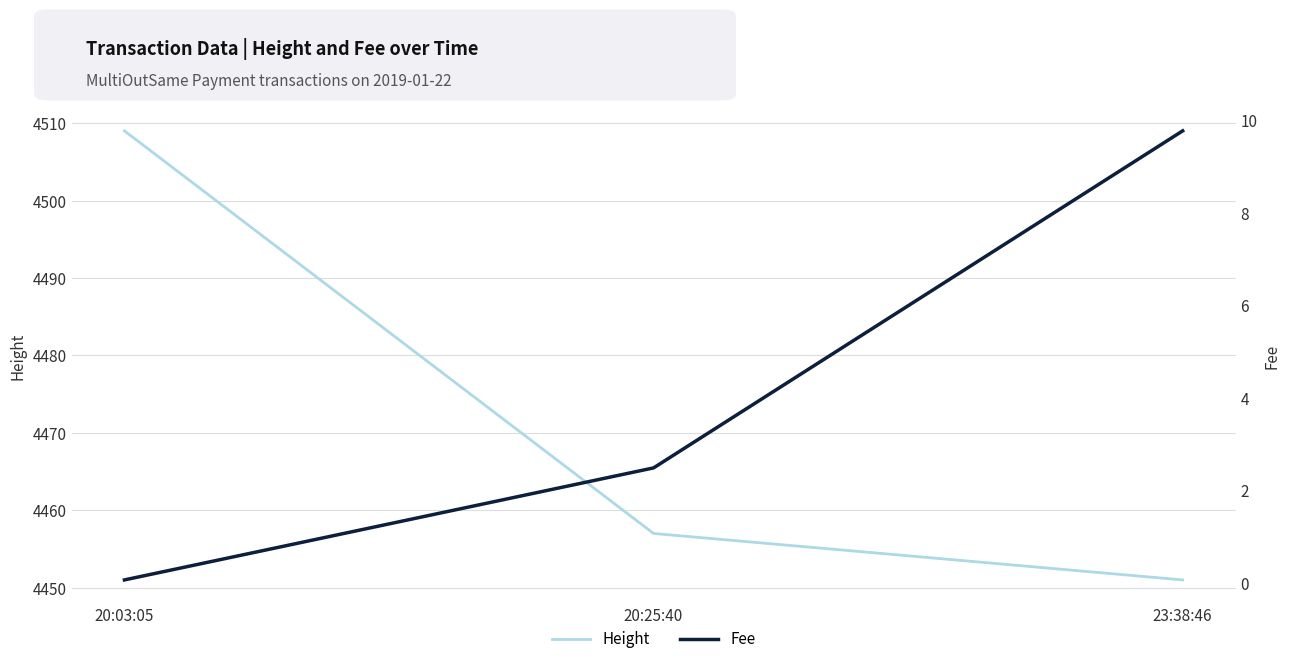

Where does the Fee series first go above 2?

20:25:40